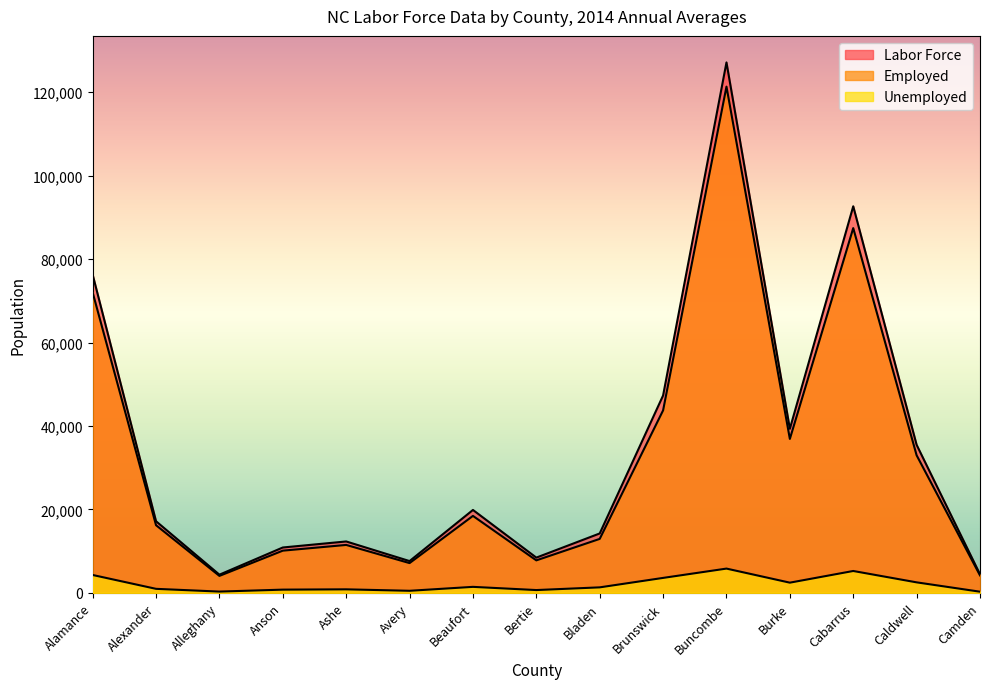

At Camden, list the series in order from largest to smallest.

Labor Force, Employed, Unemployed